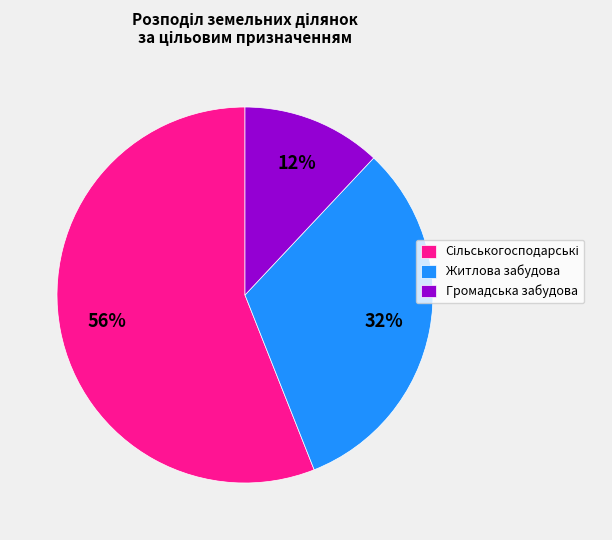

Is it true that Громадська забудова is 12% of the pie?

True